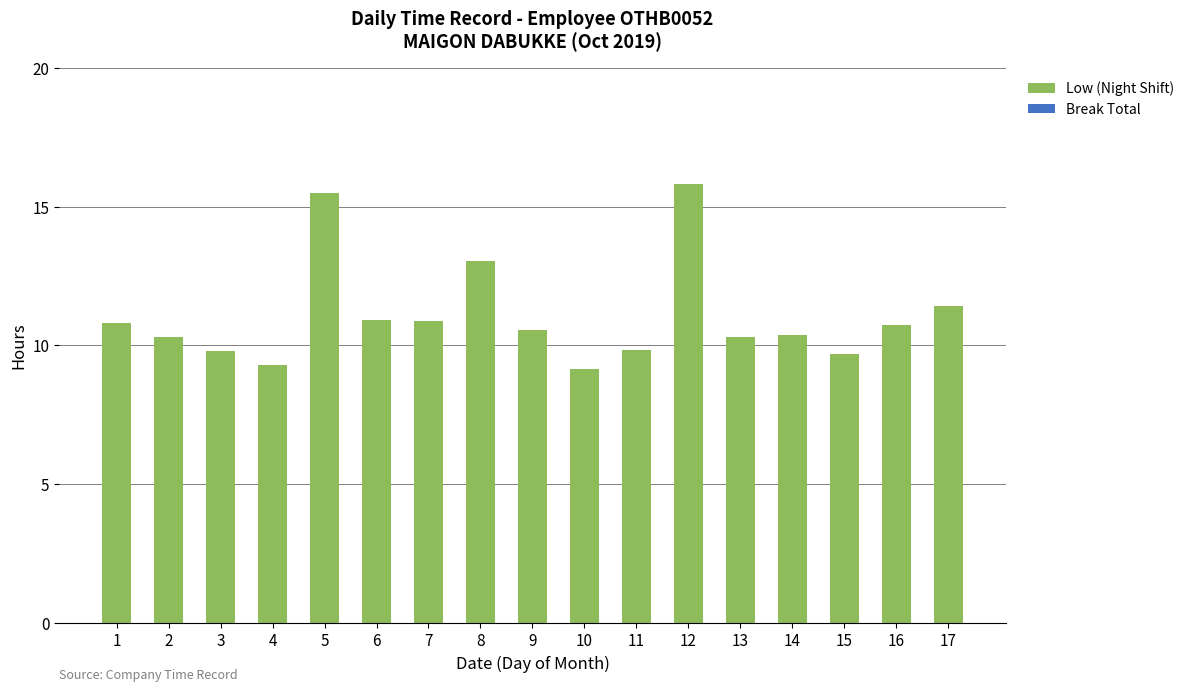

Where is the data nearest to the value 12?

17